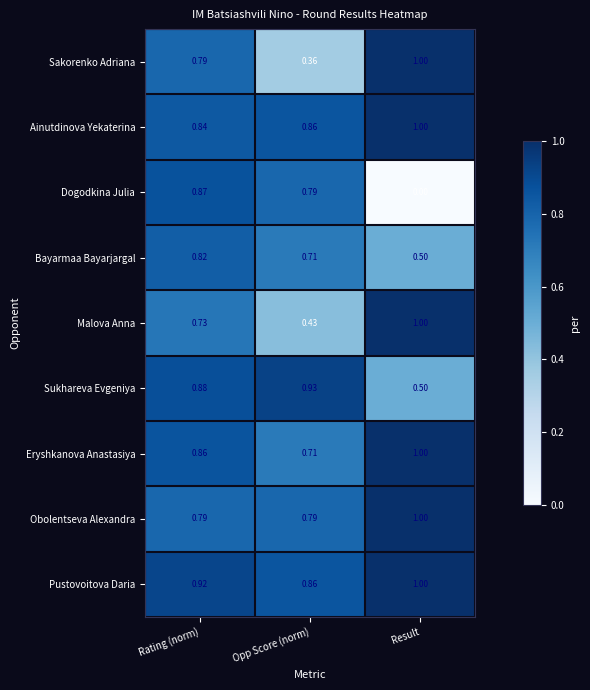

Which series has the largest total across all categories?

Pustovoitova Daria